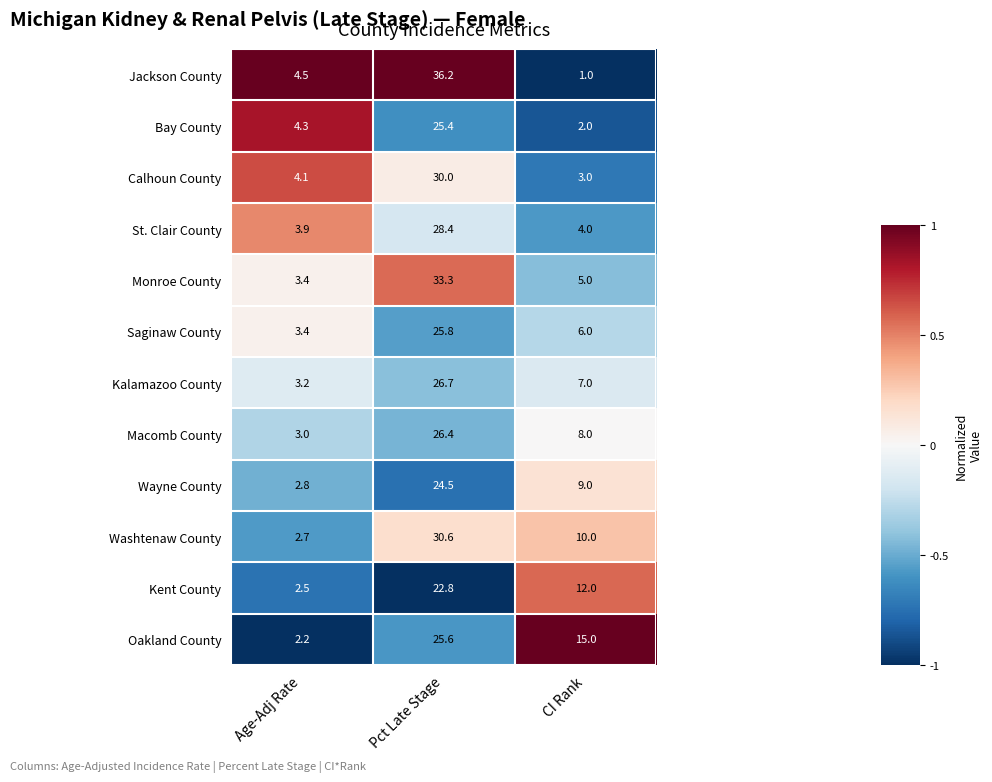

What is the sum of all Kalamazoo County values?

36.9